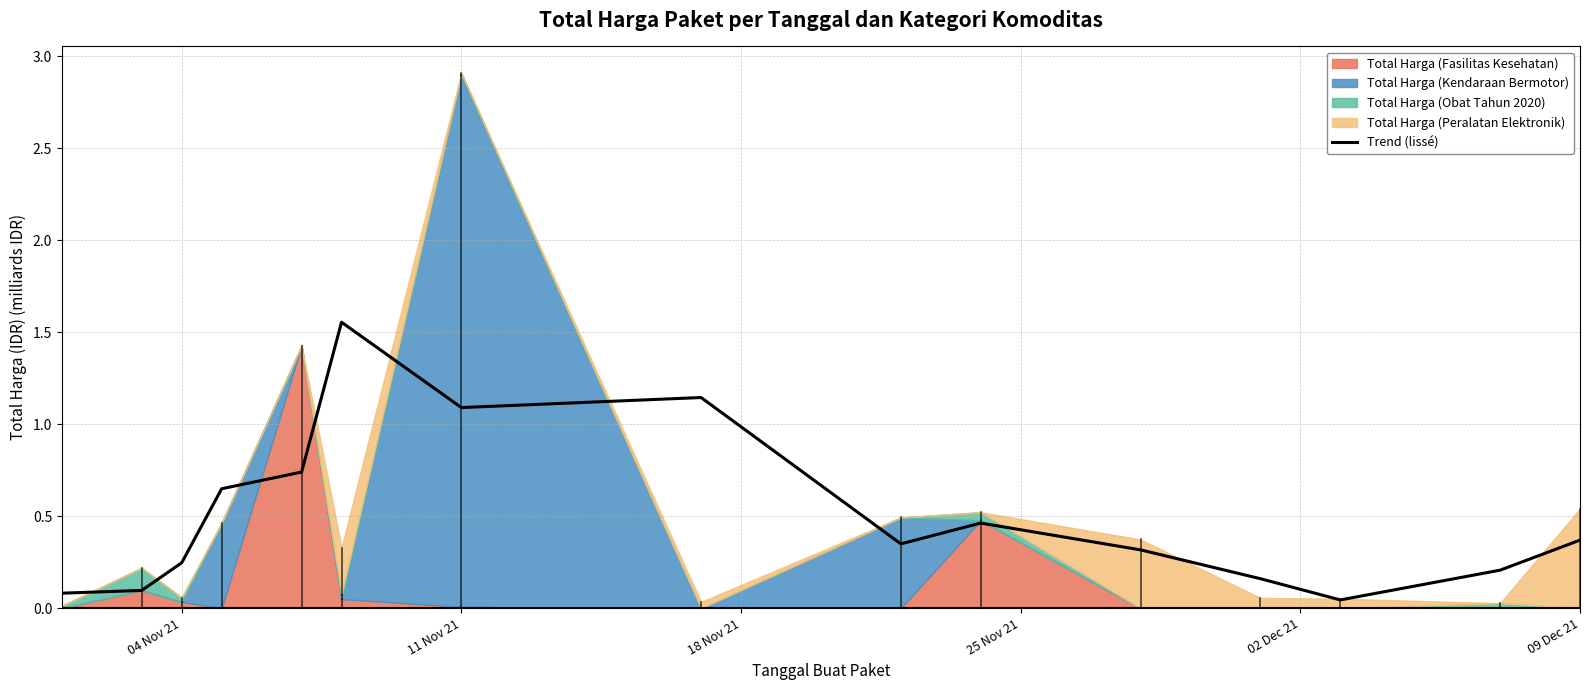

The chart shows a value of 2.7 at 09 Dec 21. True or false?

False